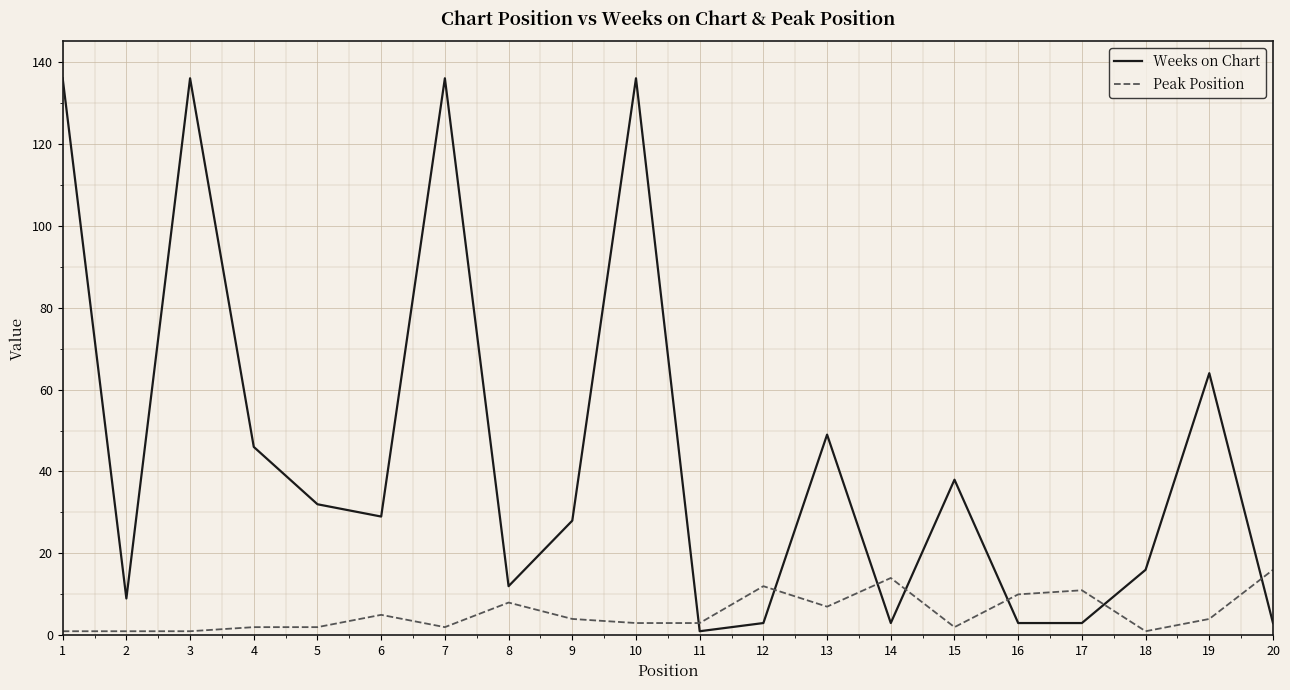

True or false: Weeks on Chart and Peak Position intersect in this chart.

True